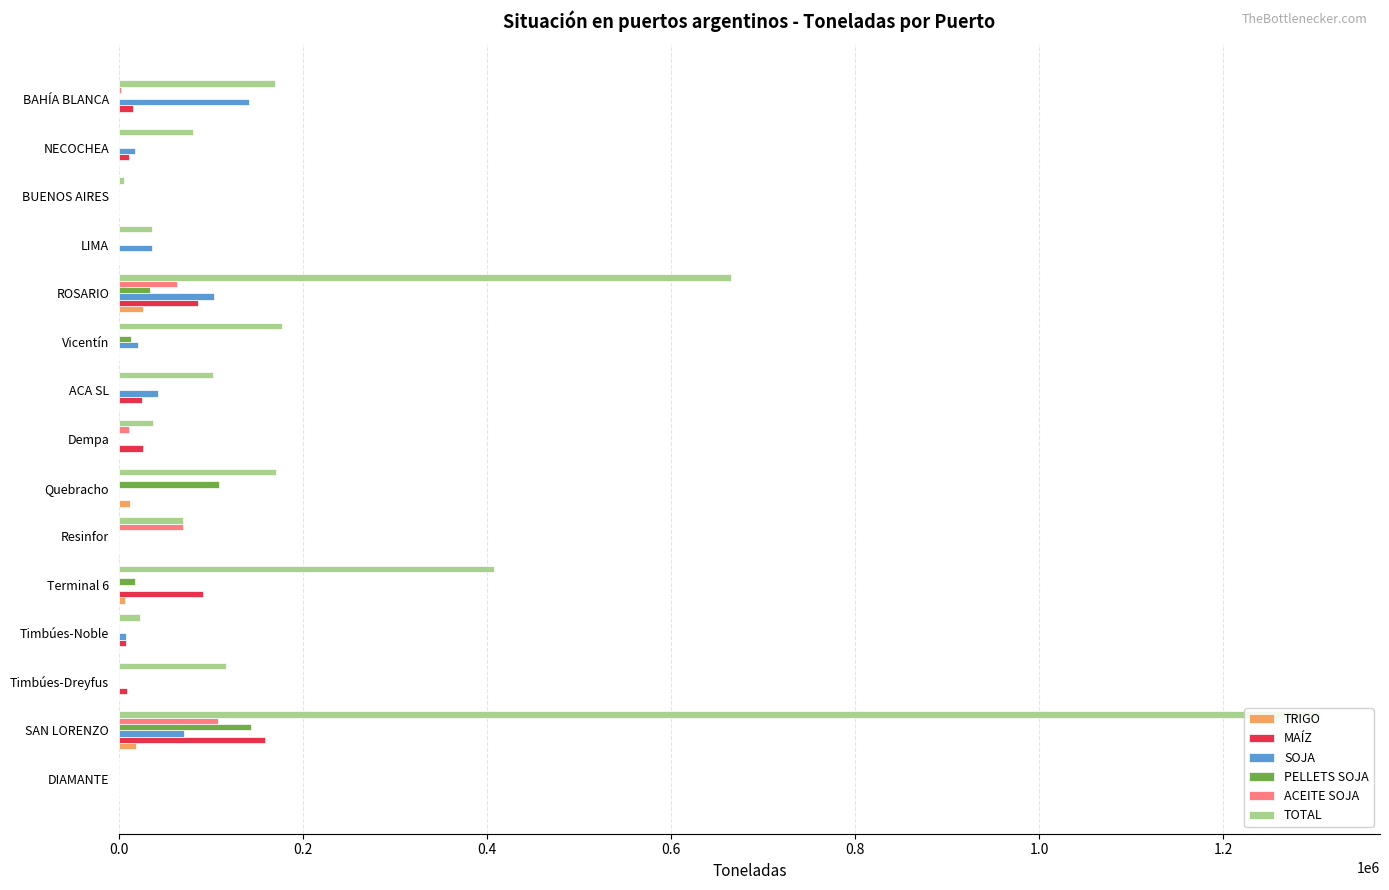

Between SAN LORENZO and Timbúes-Dreyfus, which series saw the biggest shift?

TOTAL